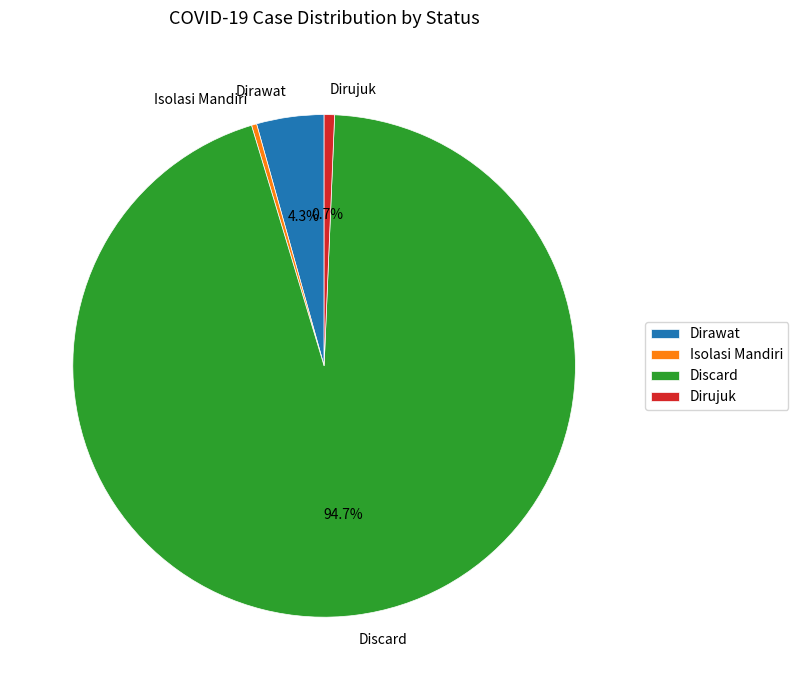

Is the sum of Isolasi Mandiri and Dirujuk greater than half?

No